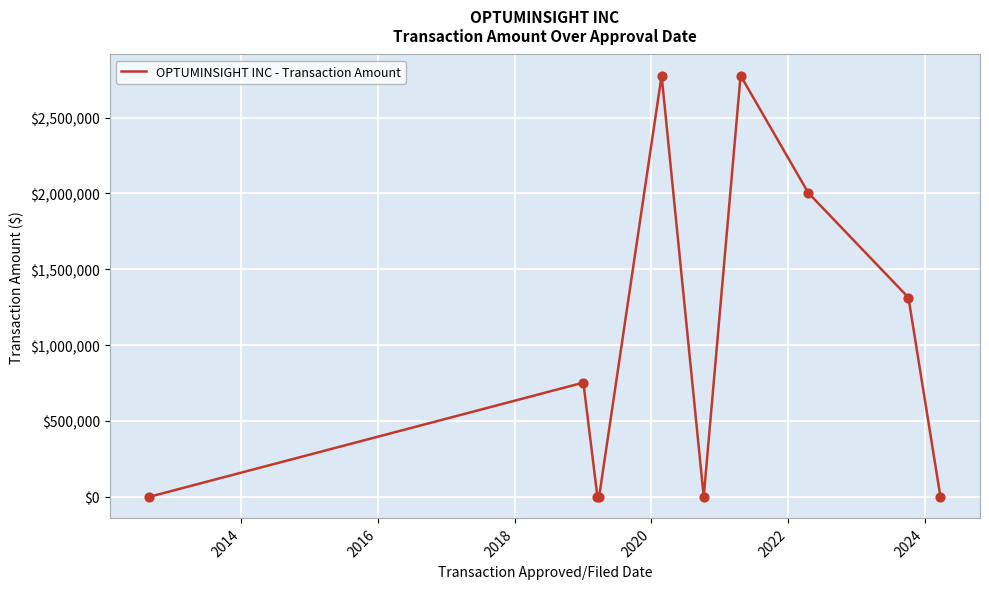

What is the maximum value shown in the chart?

2777600.0